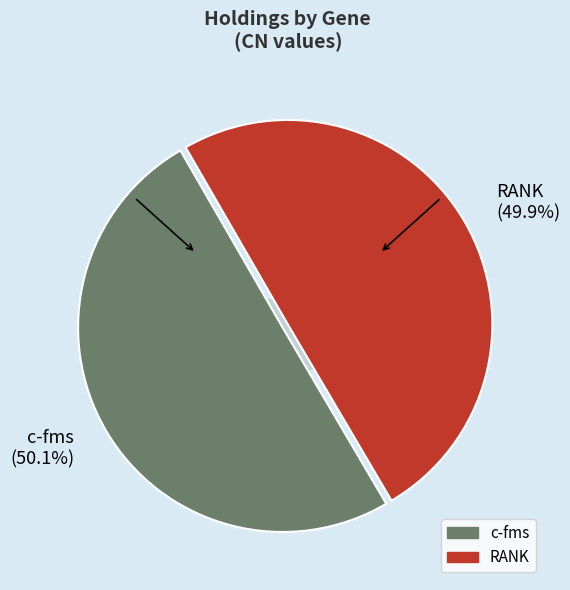

What is the largest slice in the pie chart?

c-fms